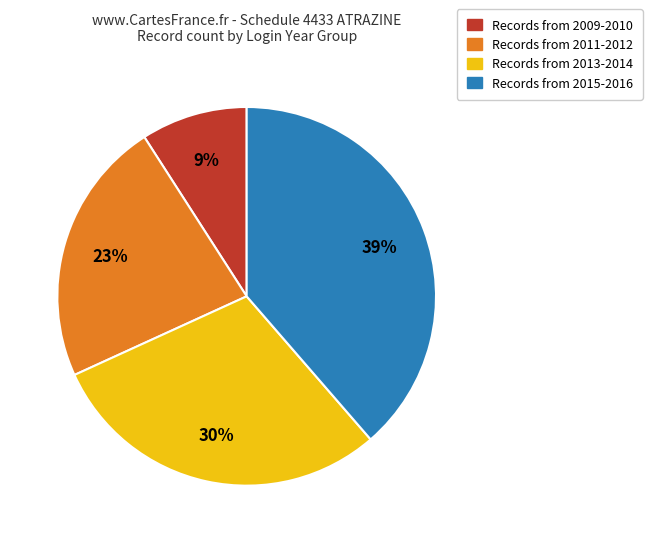

To the nearest percent, what is the difference between the largest and smallest slice percentages?

30%